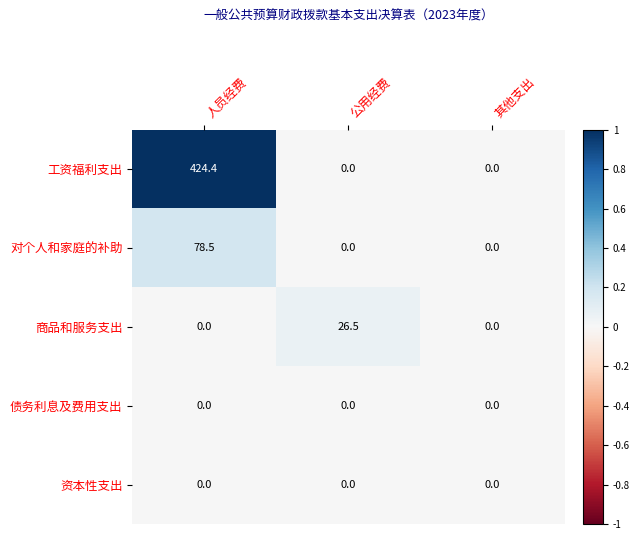

The value of 商品和服务支出 at 人员经费 is 0.0. True or false?

True